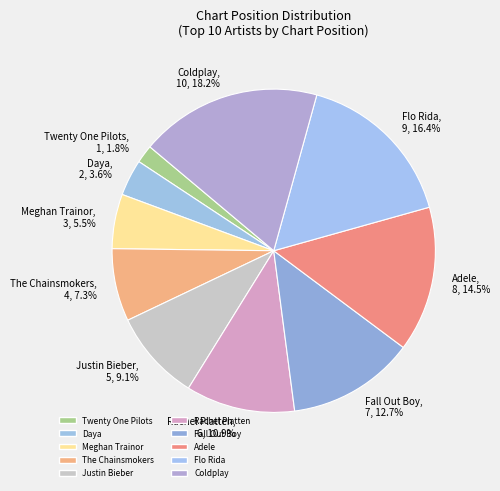

True or false: Coldplay accounts for 18% of the total.

True